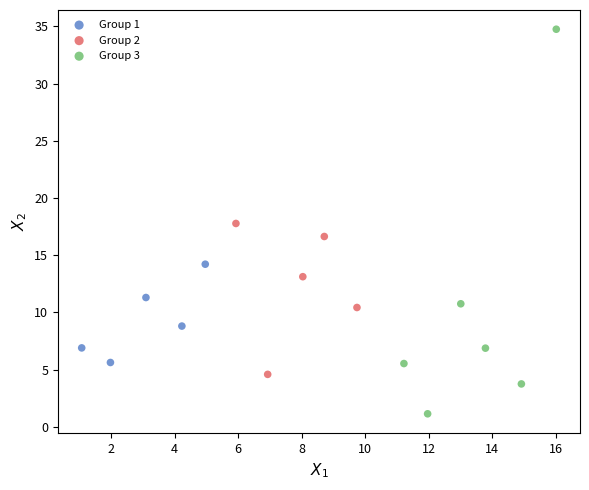

Which series contains the highest Y value?

Group 3